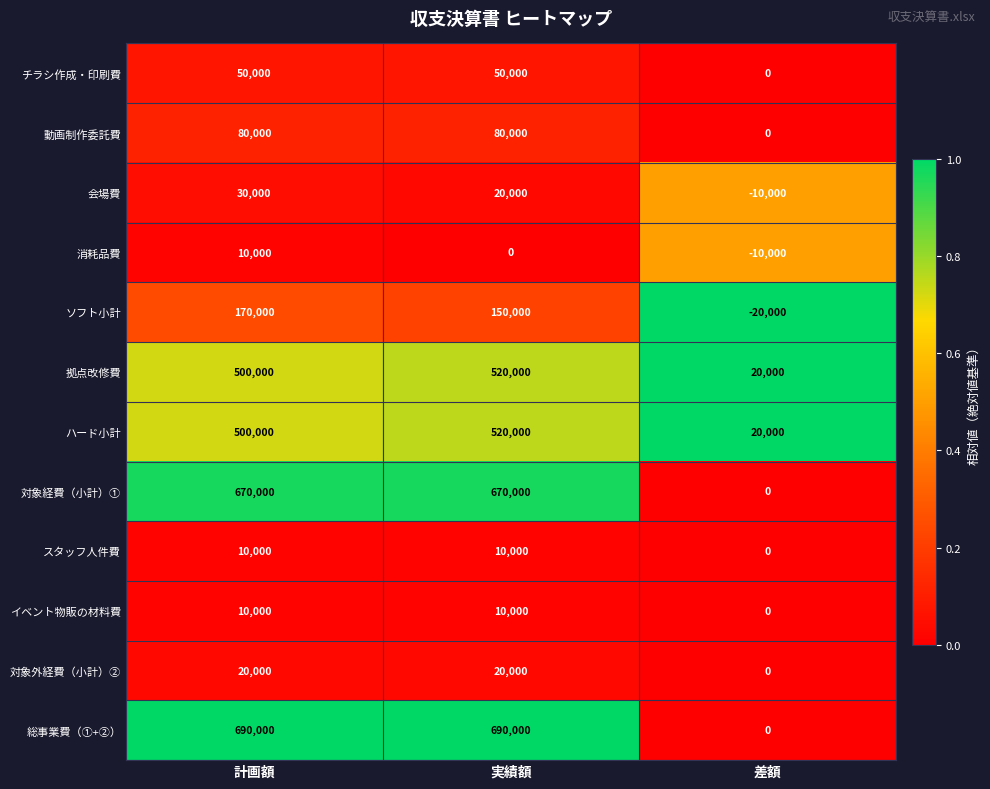

Which series has the widest spread of values?

総事業費（①+②）